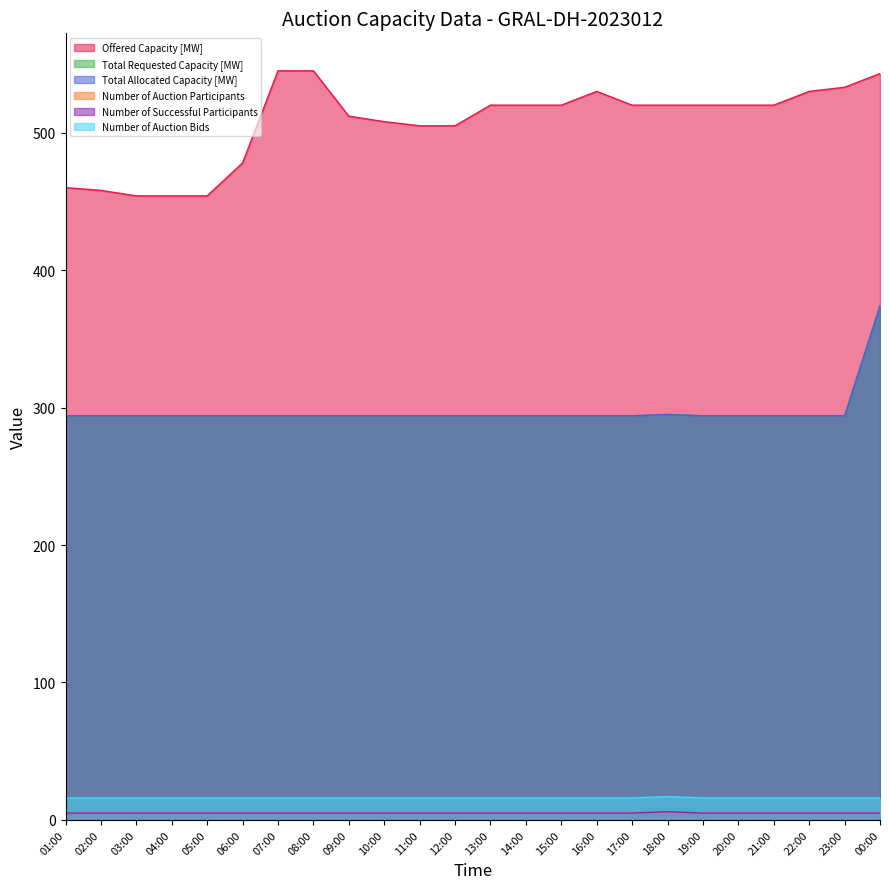

What is the maximum value for Number of Auction Bids?

17